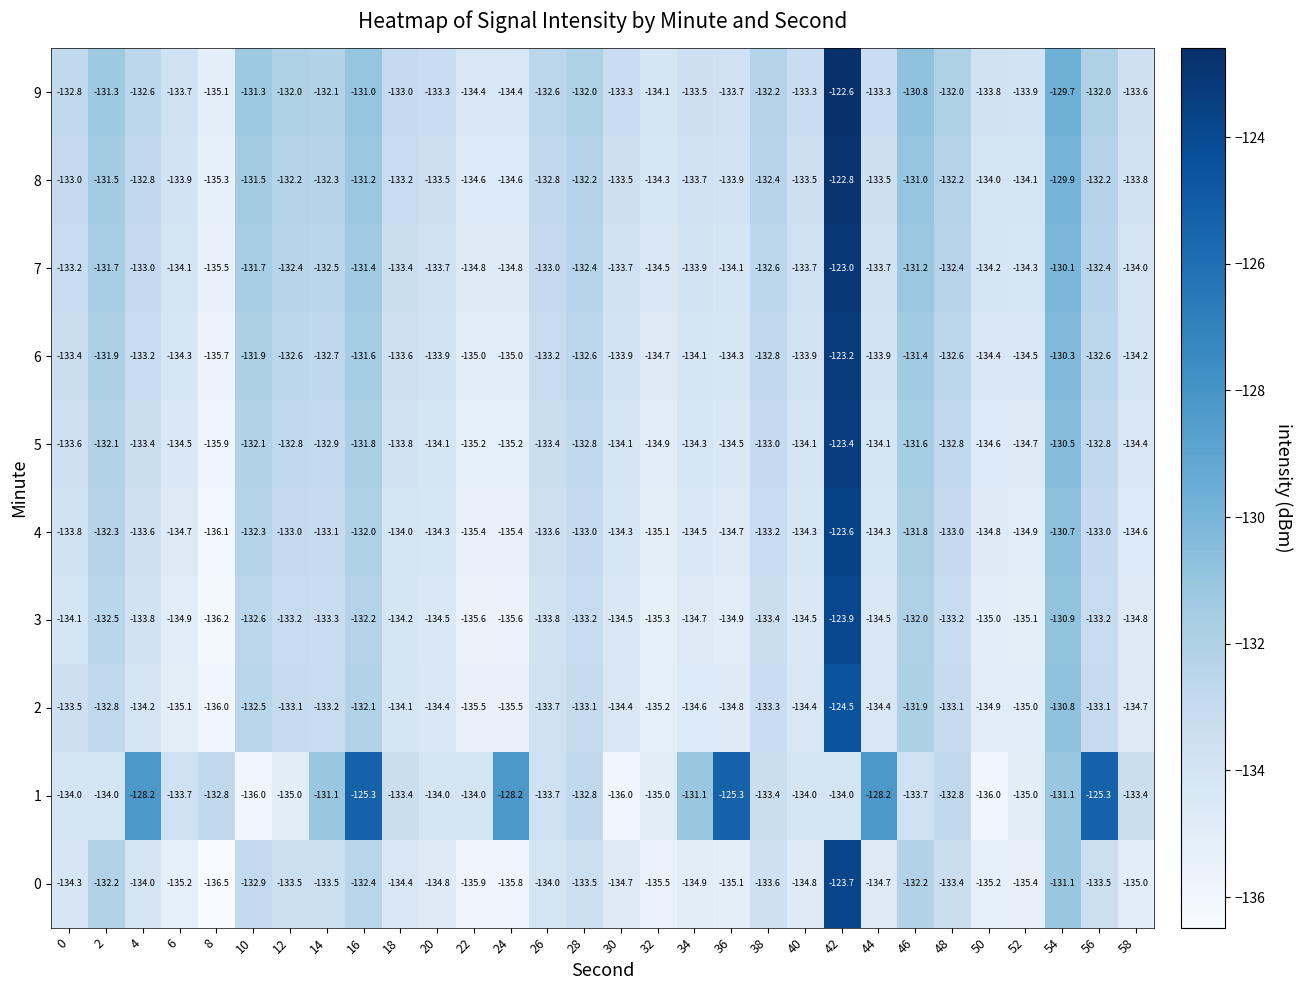

At how many categories does at least one series exceed -131?

9